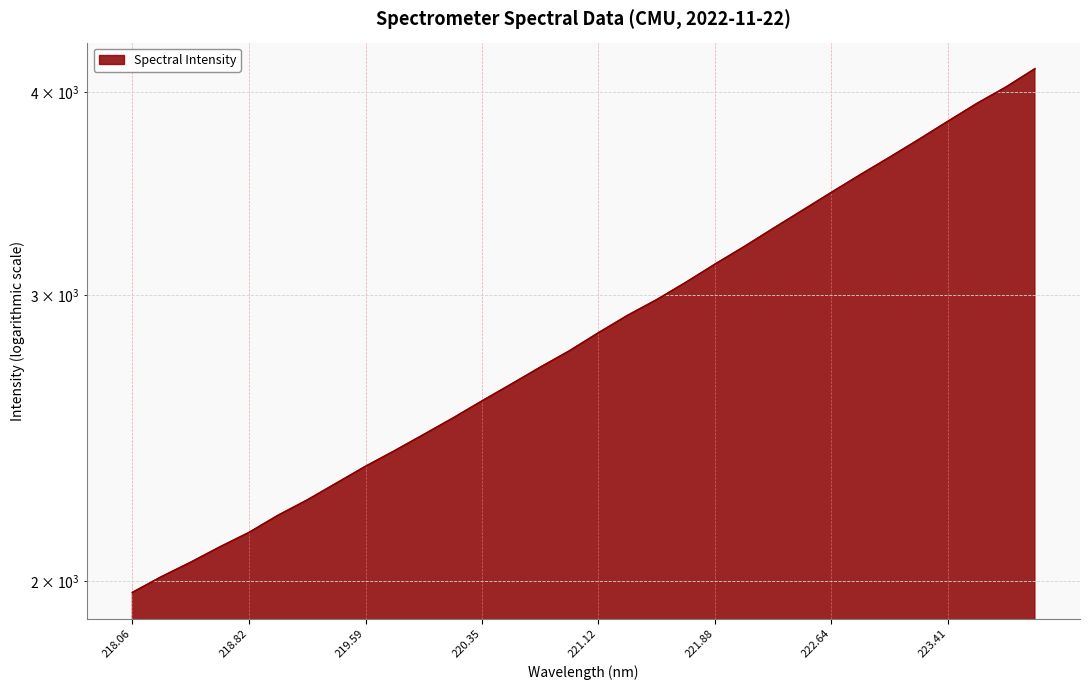

How many lines are shown in the chart?

1